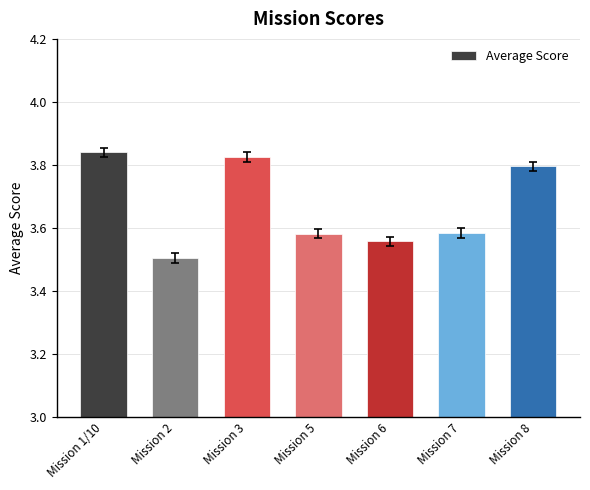

Count the values in the range 3 to 4.

7